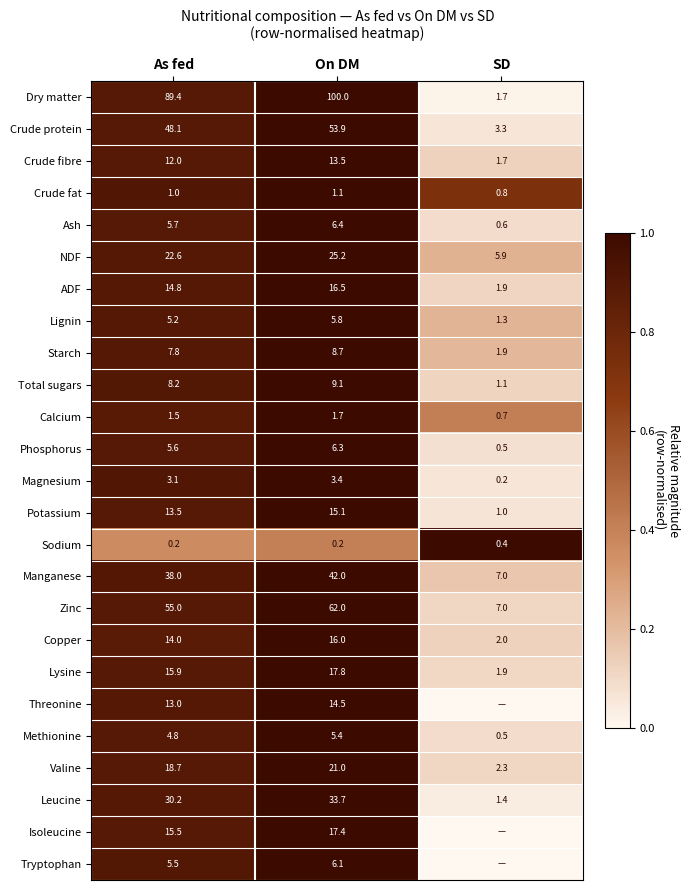

Rank the categories by Magnesium value from highest to lowest.

On DM, As fed, SD